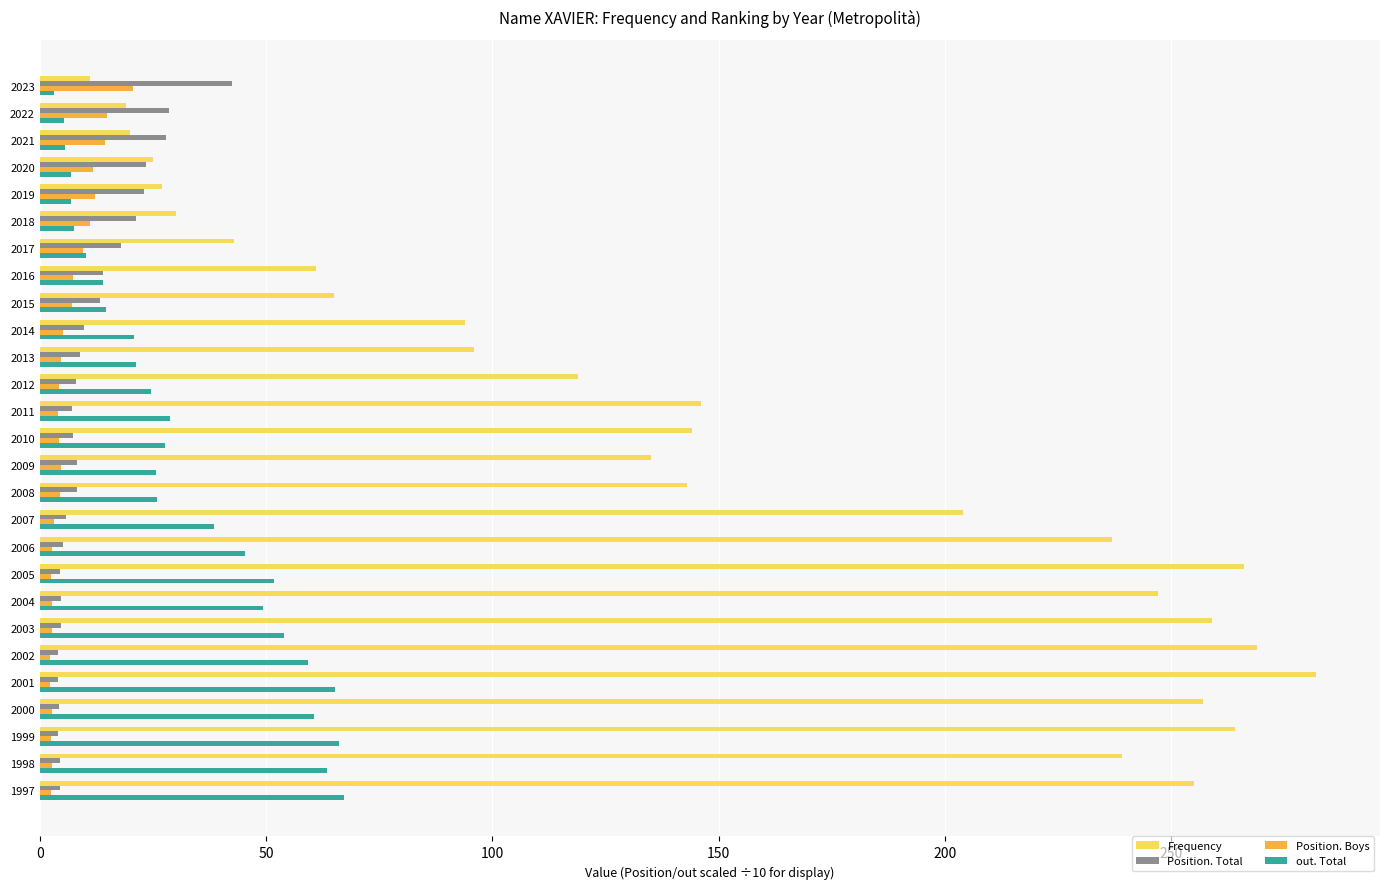

Which series changed the most between 2012 and 2011?

Frequency